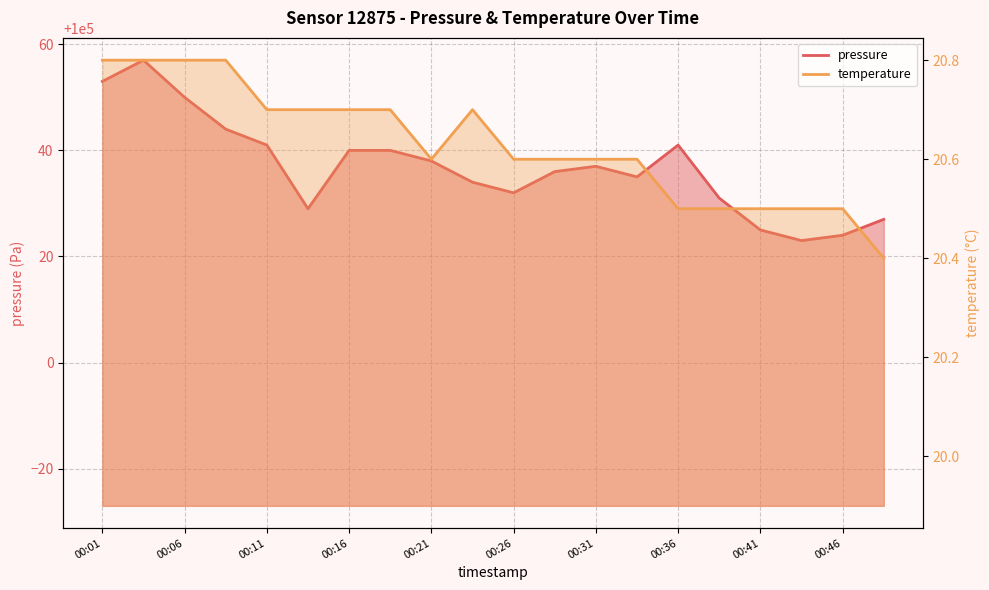

What is the difference between the temperature values at 00:36 and 00:21?

0.1